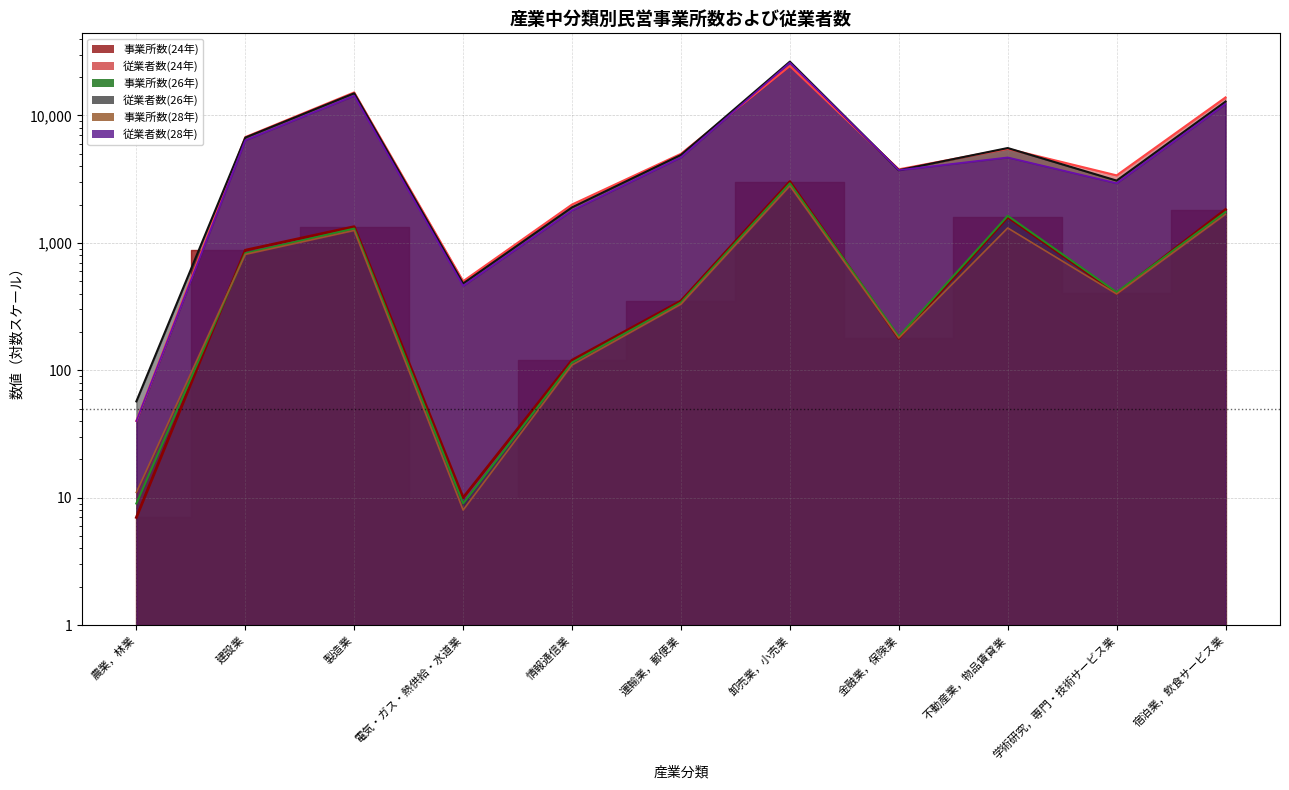

Which series has the largest range (max minus min)?

従業者数(26年)